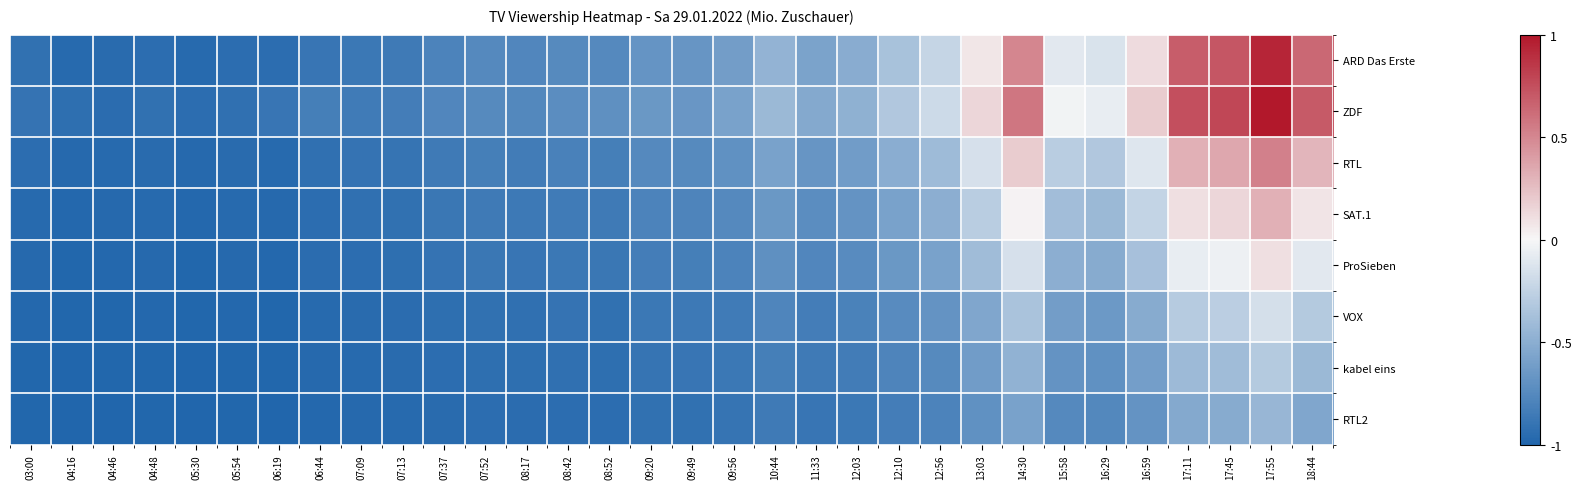

Which series has the largest total across all categories?

ZDF